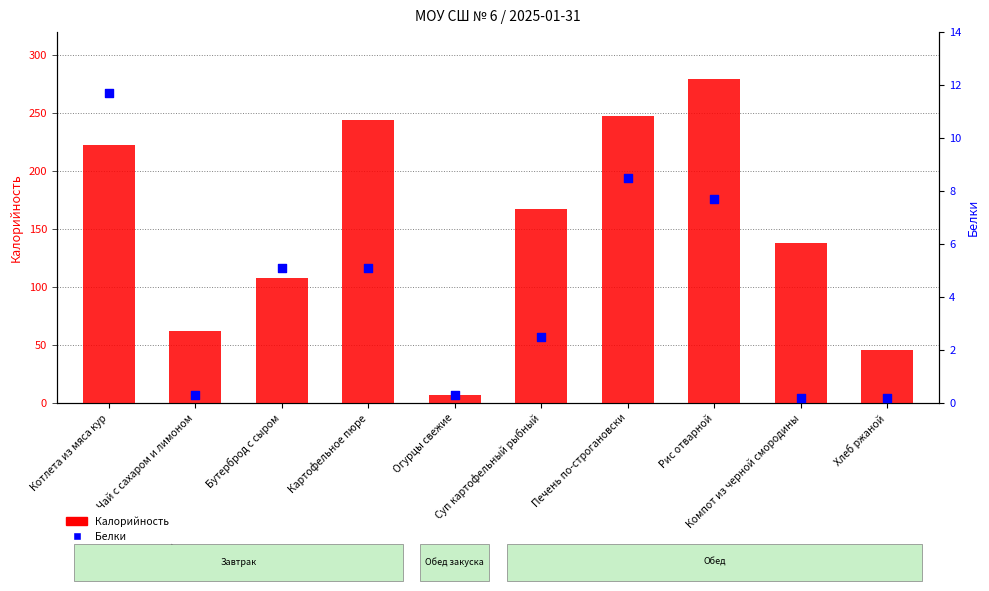

At which category is the sum across all series the highest?

Рис отварной